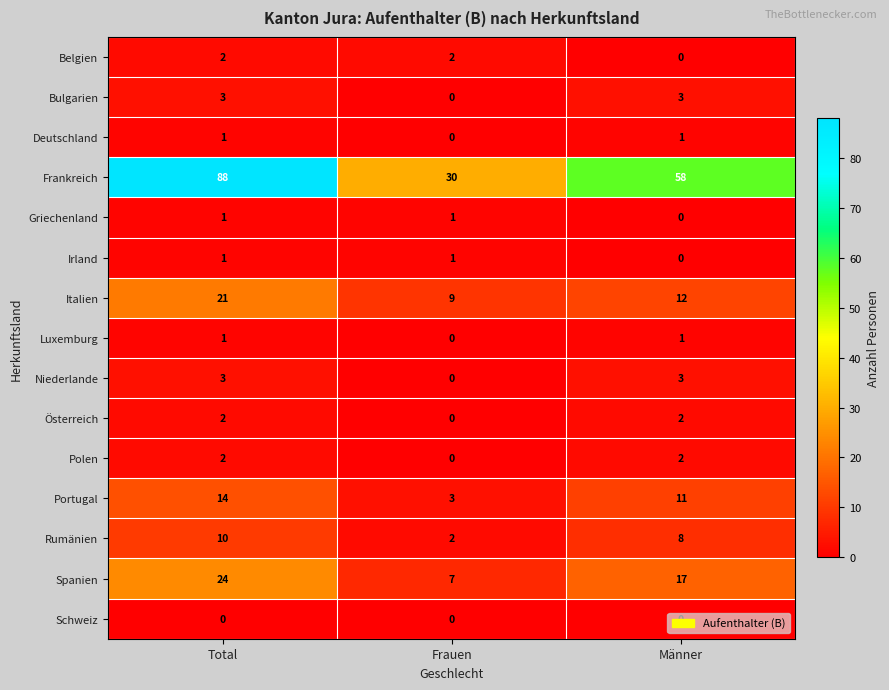

At which label is Frankreich closest to 59?

Männer